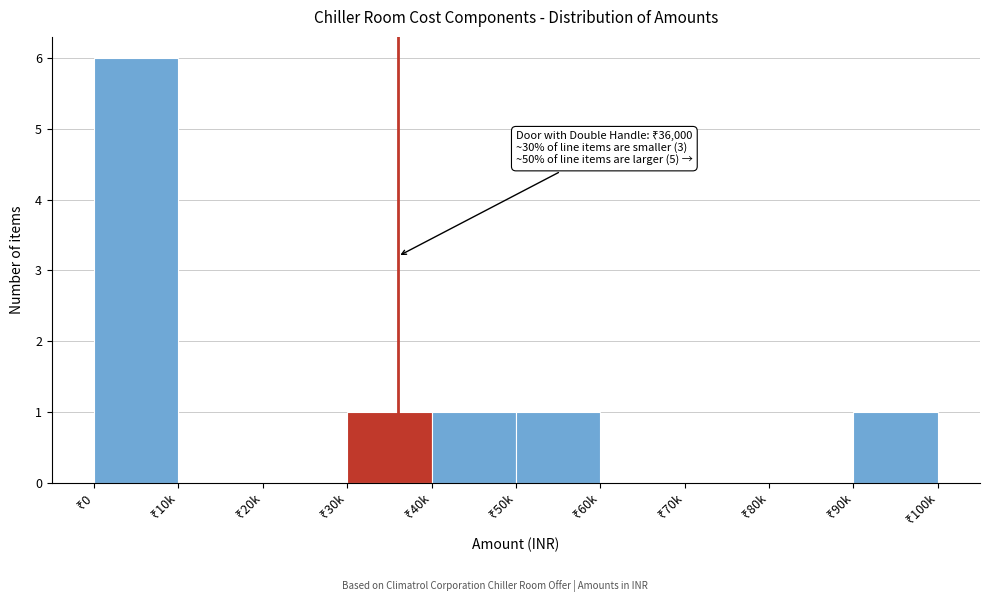

What is the maximum value shown in the chart?

6